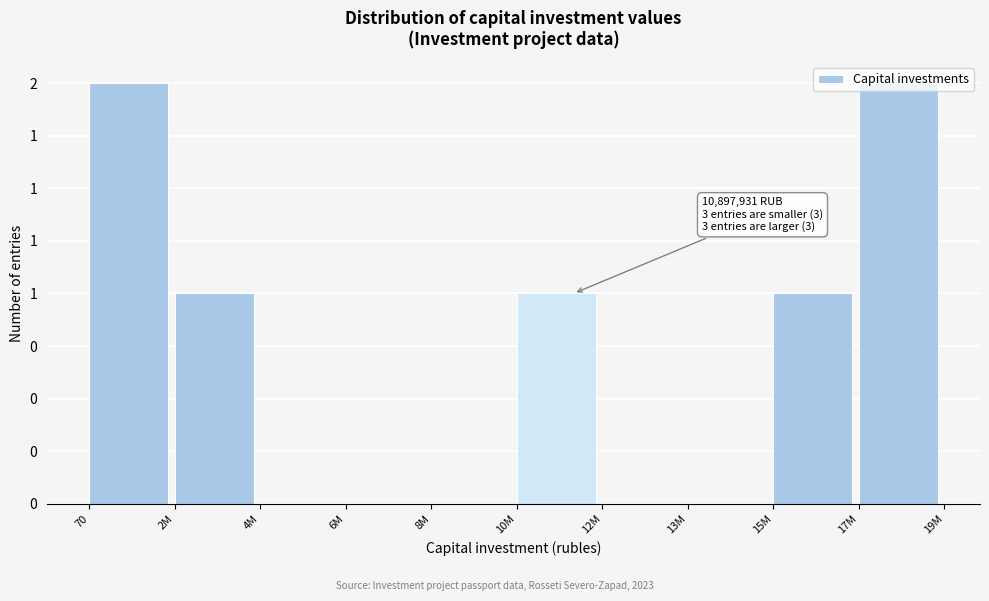

Are the bars horizontal?

No